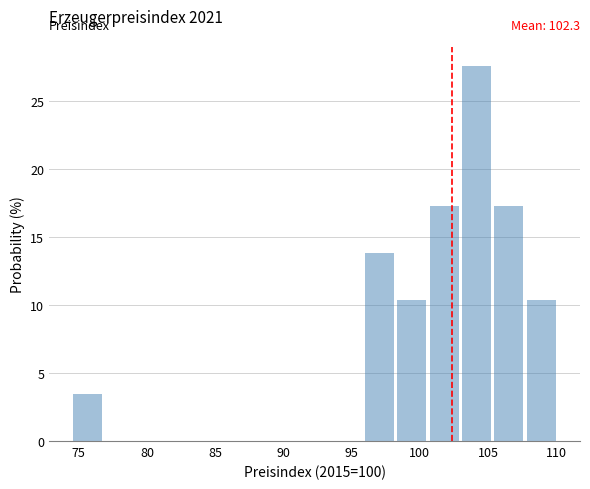

Which range on the x-axis has the tallest bar?

103.0 to 105.5